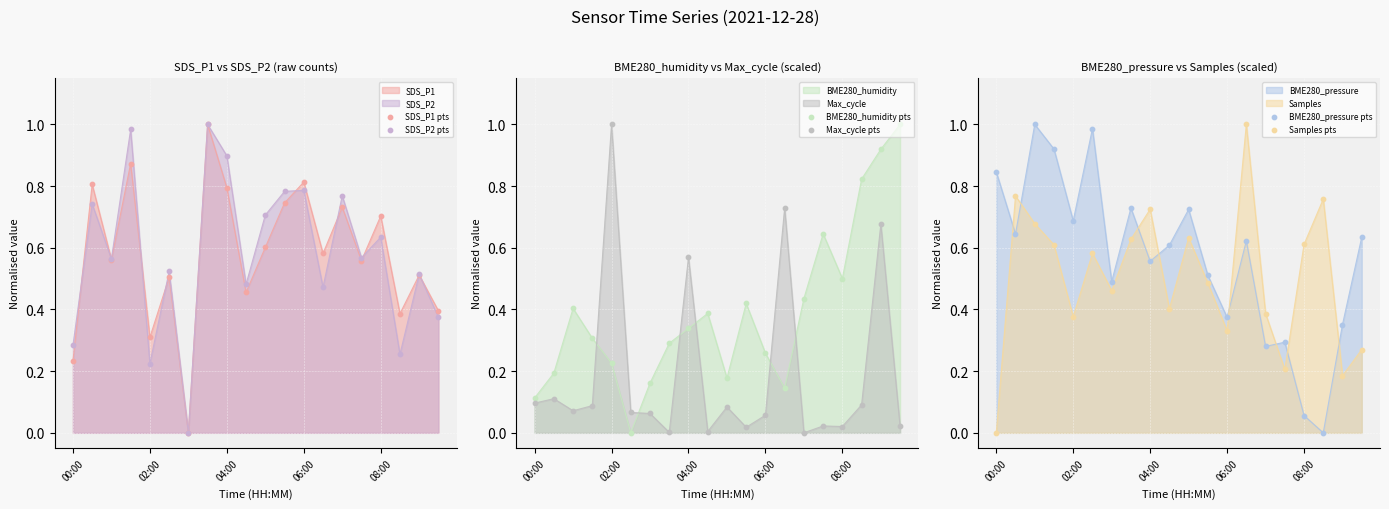

Which series has the largest Y range (max minus min)?

Max_cycle pts